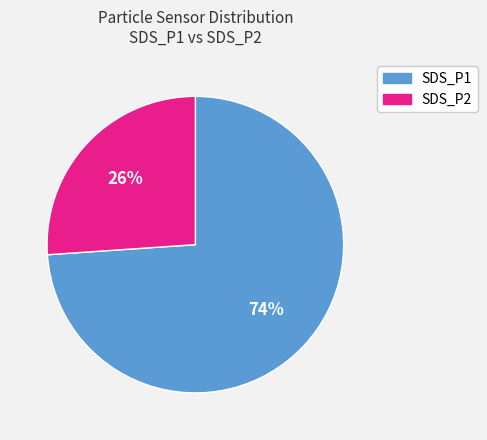

Which category accounts for the majority?

SDS_P1